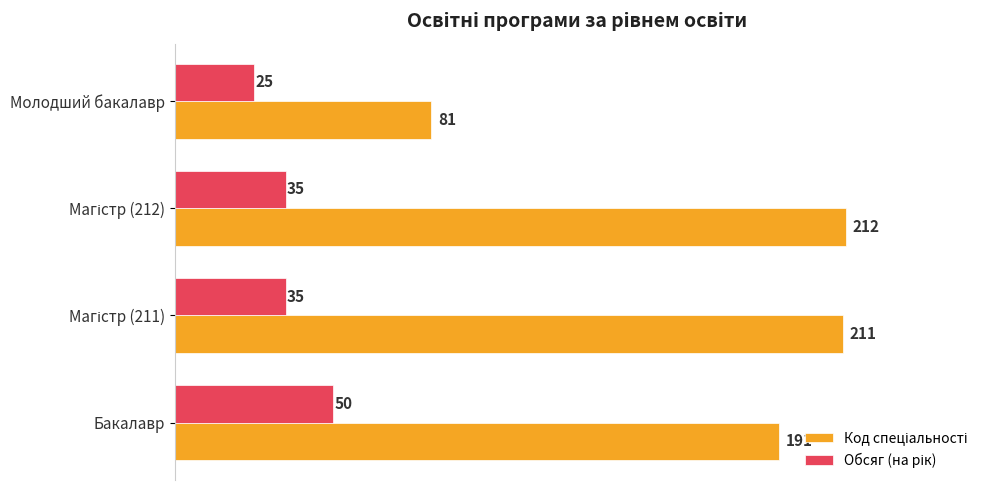

What is the difference between the highest and lowest values at Молодший бакалавр?

56